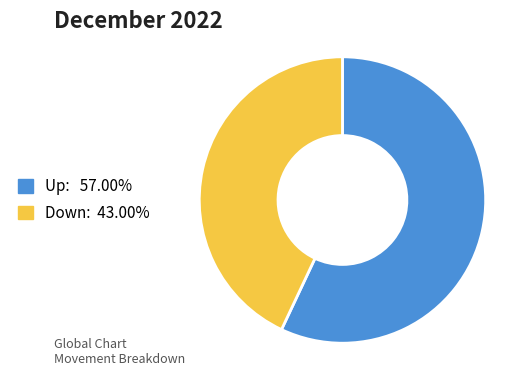

Does any single category account for the majority?

Yes